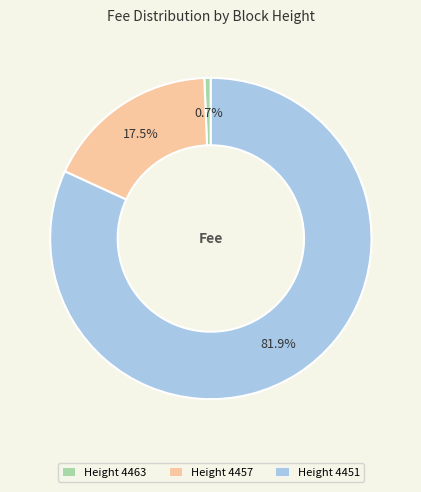

To the nearest percent, what is the difference between the largest and smallest slice percentages?

81%